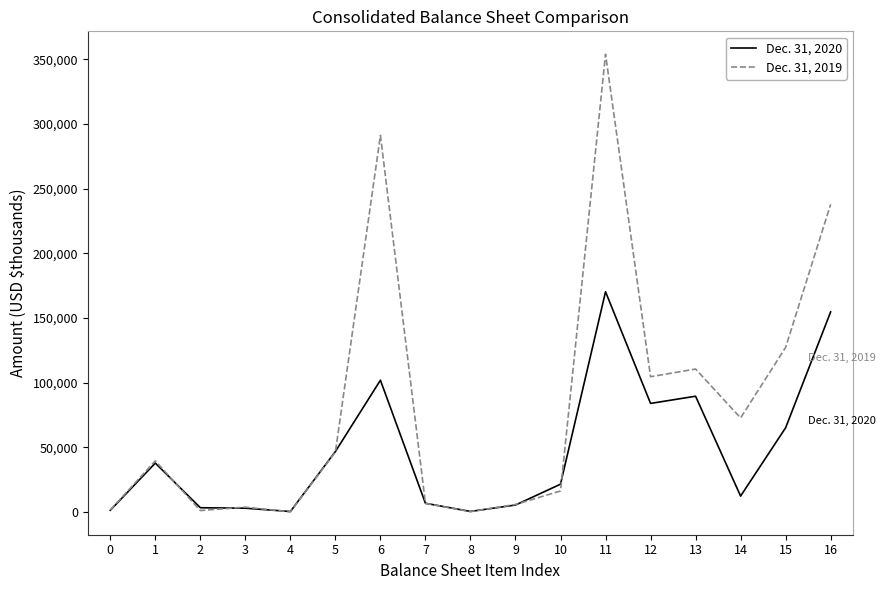

Is the value of Dec. 31, 2020 at 8 greater than the value of Dec. 31, 2019 at 5?

No